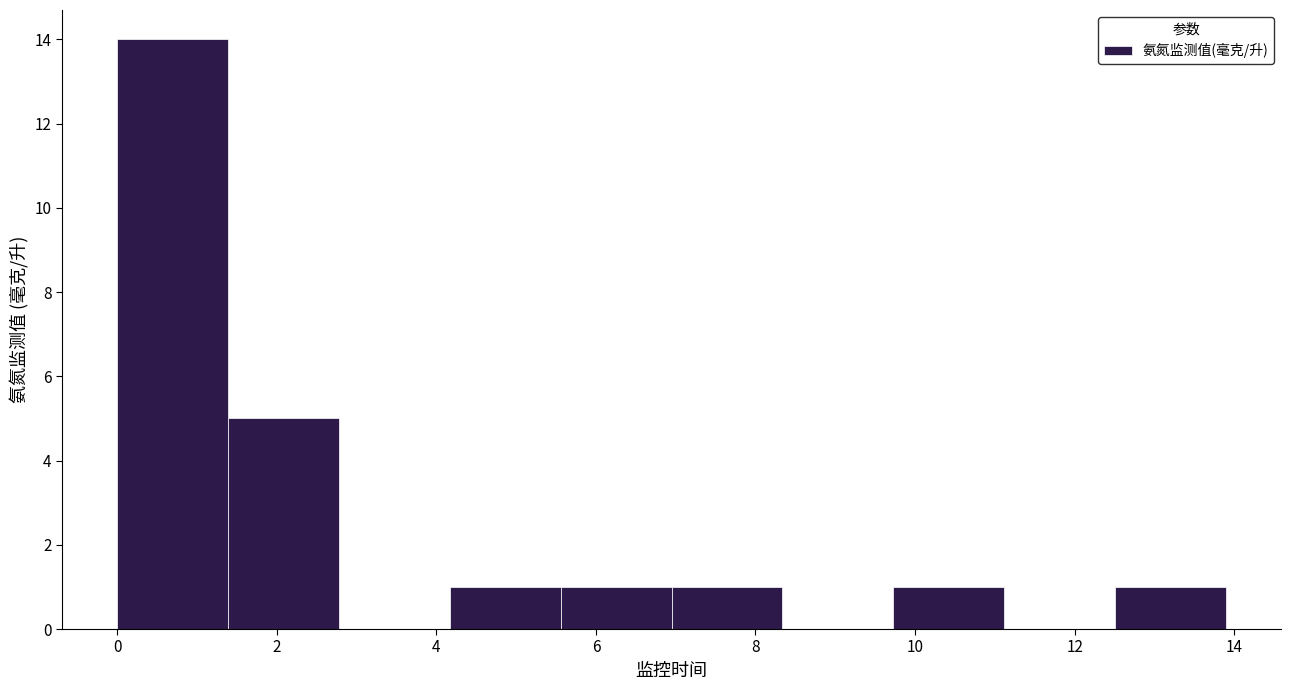

Over which range of the x-axis is the bar tallest?

0.0 to 1.4